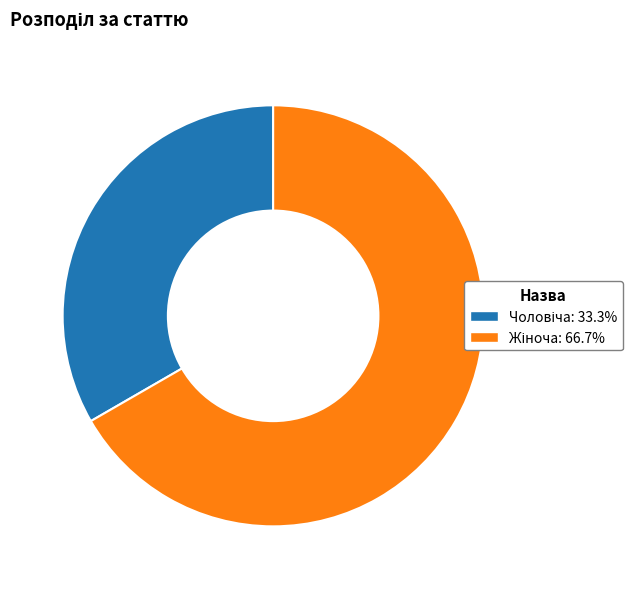

Is there a majority slice in this chart?

Yes